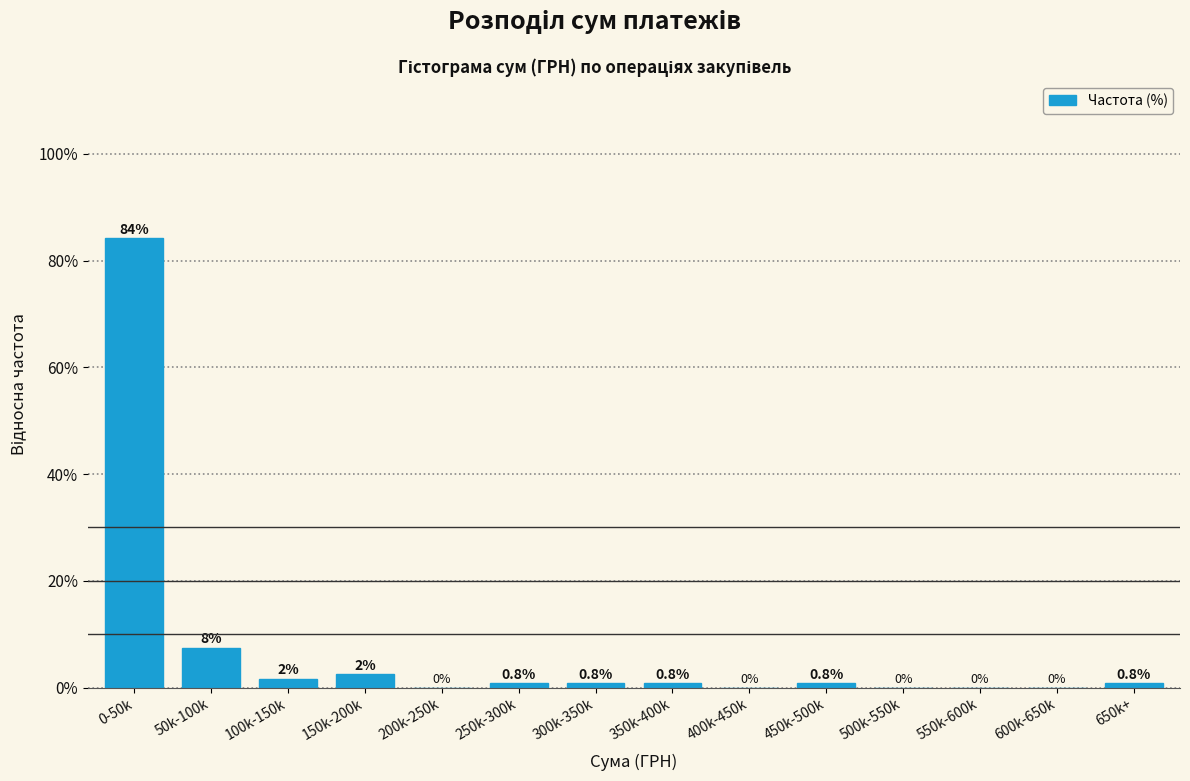

What is the approximate value at 300k-350k?

0.8